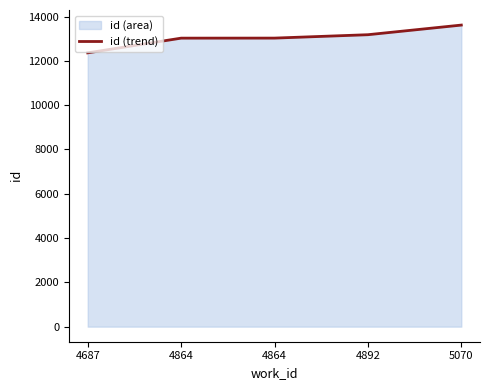

How many data points are less than 13029?

2